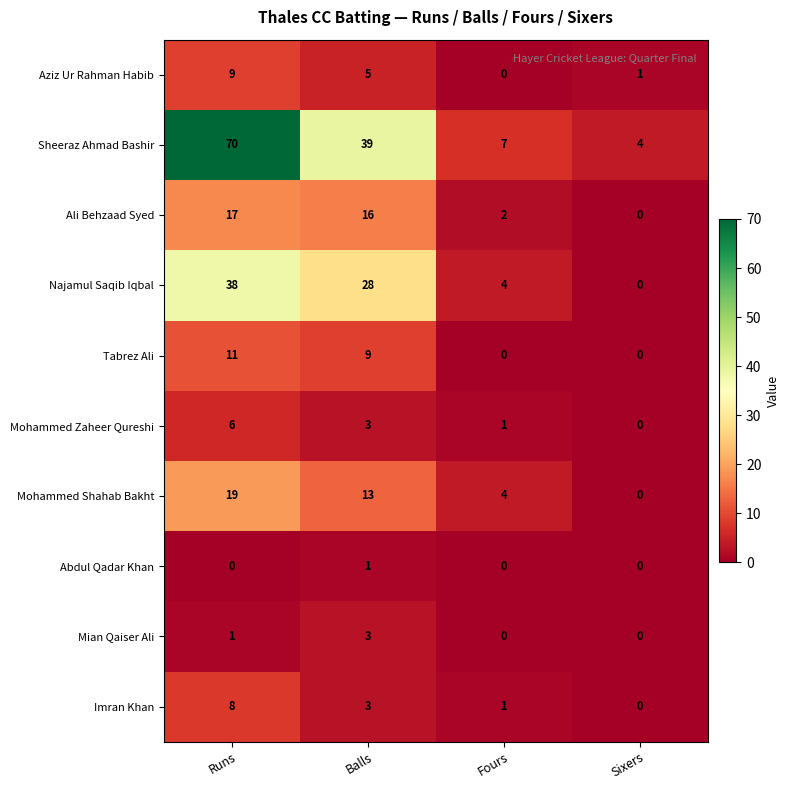

The Imran Khan series shows 0 at Sixers. True or false?

True